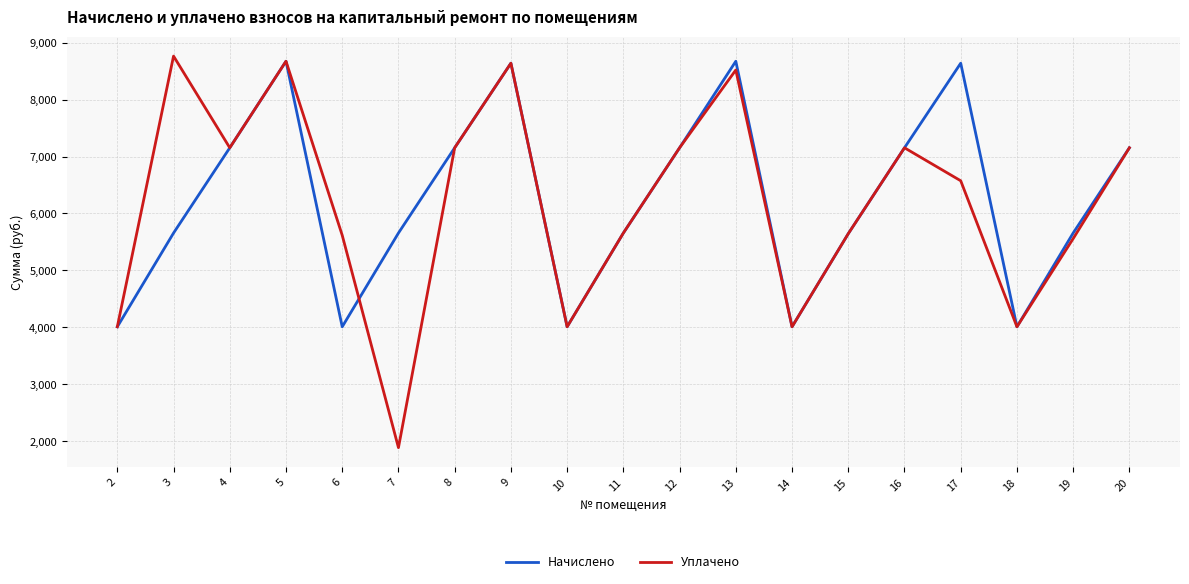

Which series has the widest spread of values?

Уплачено